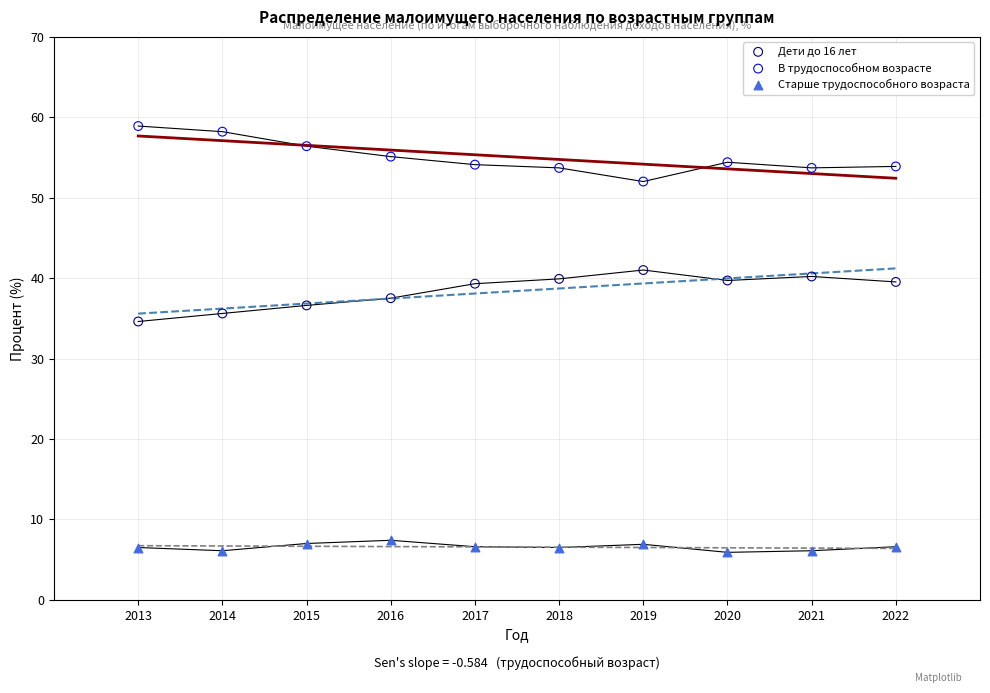

Across all series, what Y value is closest to 32?

34.6